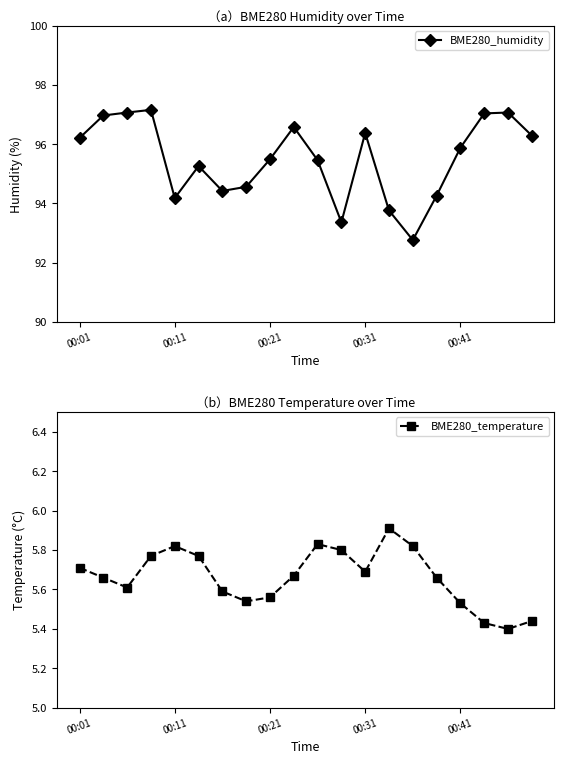

Is it true that BME280_humidity equals 94.2 at 00:11?

True